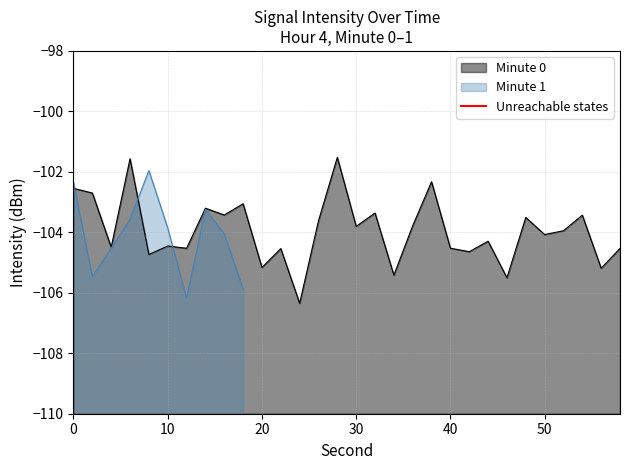

The value of Minute 0 at 50 is -104.1. True or false?

True